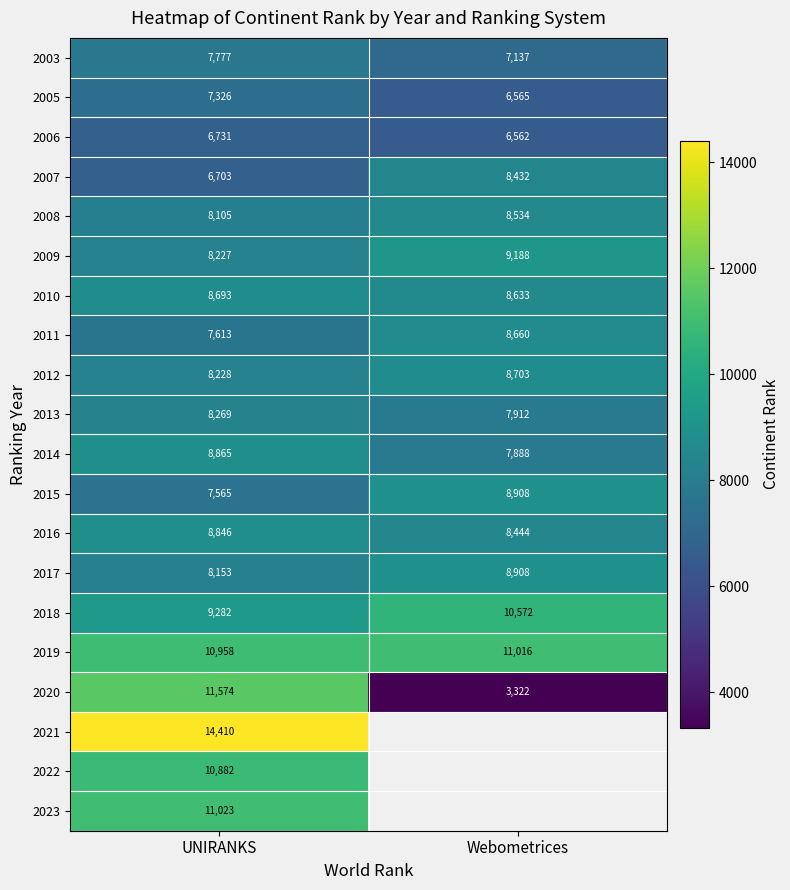

Is it true that 2018 equals 4445.7 at UNIRANKS?

False